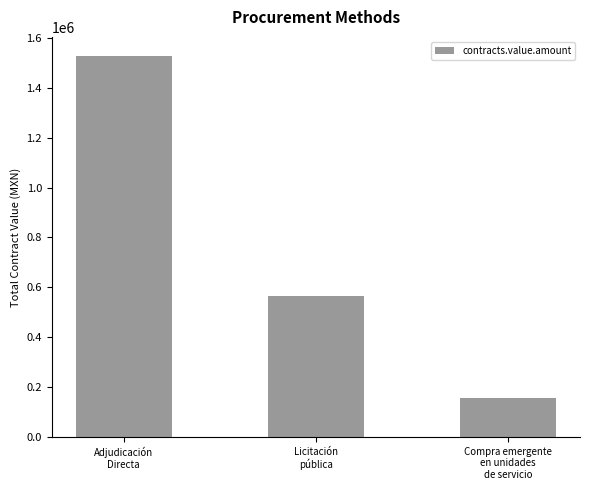

What is the label of the 1st bar from the left?

Adjudicación
Directa